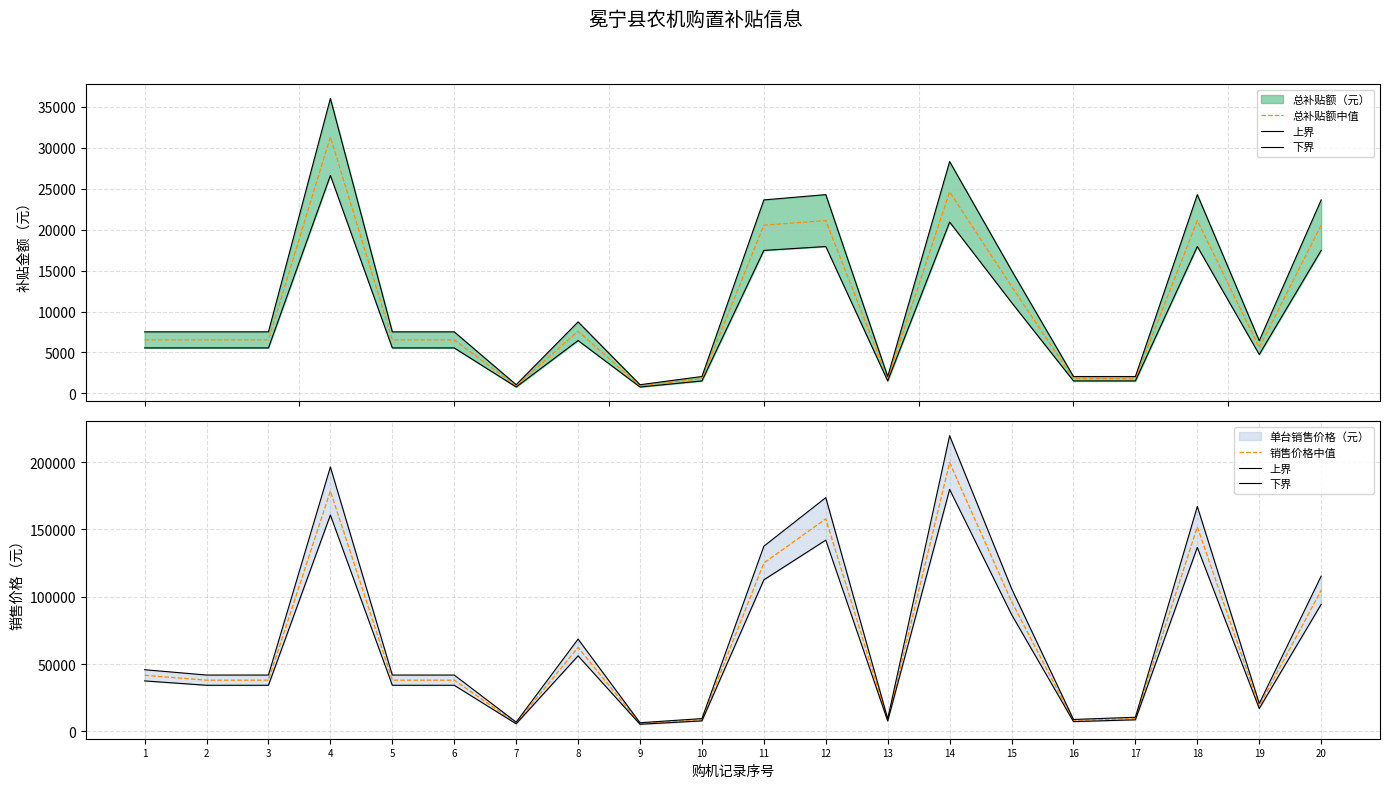

Which series has the largest range (max minus min)?

上界